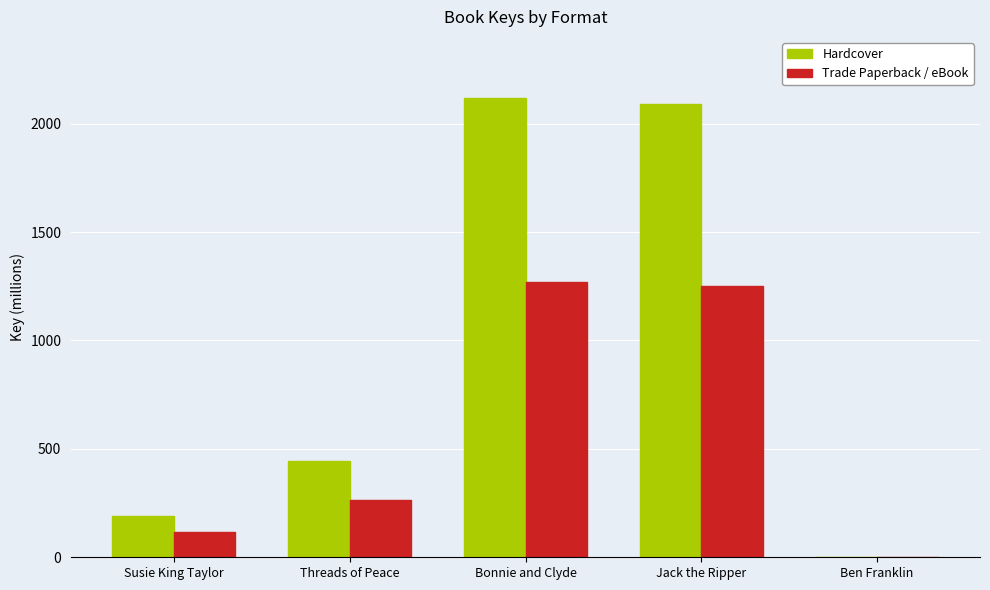

Reading left to right, extract all data points from this chart.

Hardcover: 190.9	443.2	2118.1	2088.4	1.7
Trade Paperback / eBook: 114.5	265.9	1270.9	1253.0	1.0